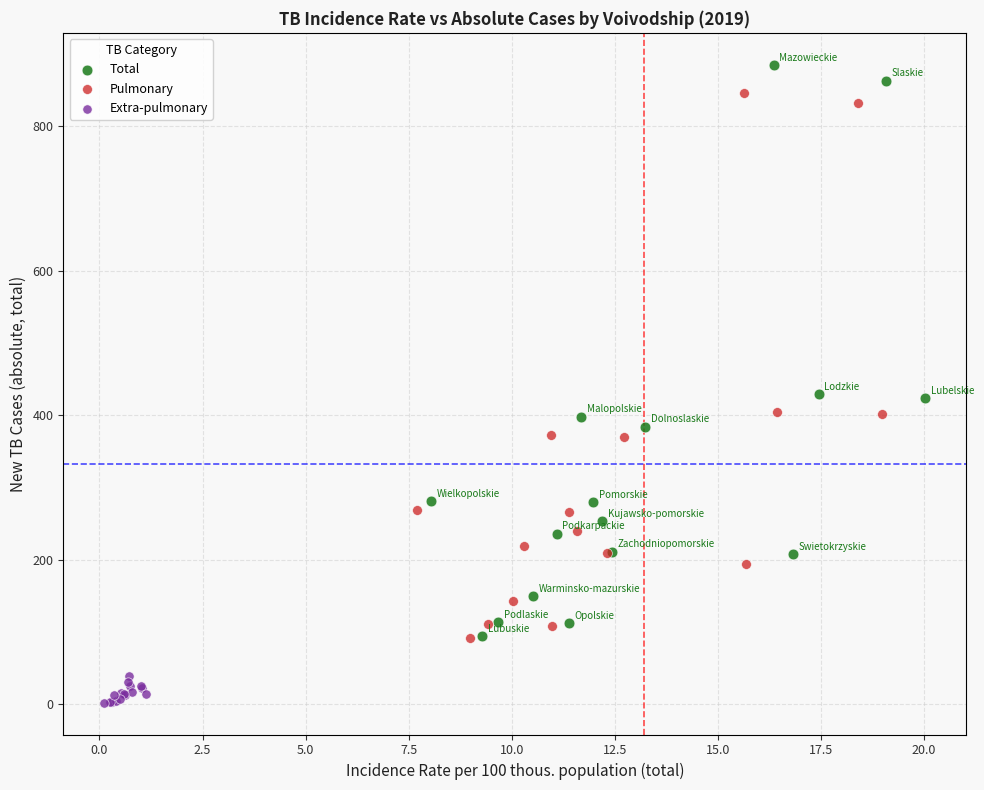

Which series contains the highest Y value?

Total